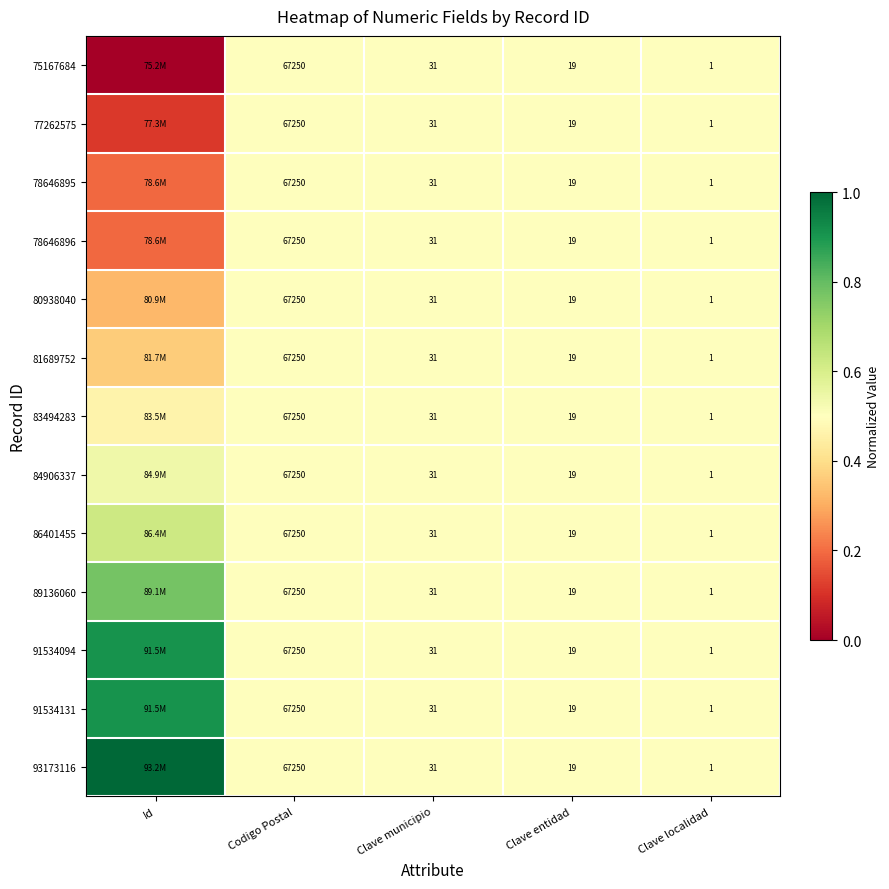

Which label corresponds to the smallest value in the chart?

Id